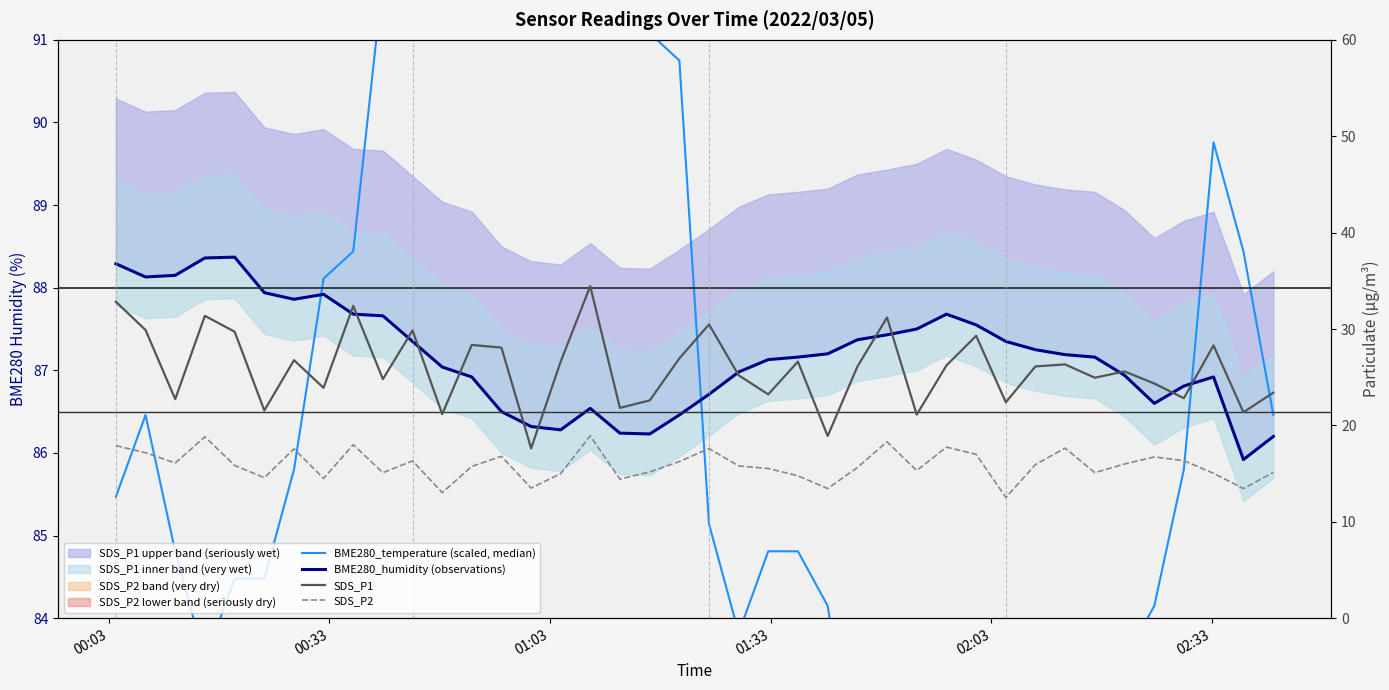

Reading left to right, list all the values displayed in this chart.

BME280_temperature (scaled, median): 85.5	86.5	84.8	83.5	84.5	84.5	85.8	88.1	88.4	91.7	93.1	93.4	97.4	97.7	95.7	93.4	93.1	93.7	91.1	90.8	85.1	83.8	84.8	84.8	84.1	81.8	80.9	79.2	78.5	79.2	80.9	83.2	82.2	82.8	83.5	84.1	85.8	89.8	88.4	86.5
BME280_humidity (observations): 88.3	88.1	88.2	88.4	88.4	87.9	87.9	87.9	87.7	87.7	87.3	87.0	86.9	86.5	86.3	86.3	86.5	86.2	86.2	86.5	86.7	87.0	87.1	87.2	87.2	87.4	87.4	87.5	87.7	87.5	87.3	87.2	87.2	87.2	86.9	86.6	86.8	86.9	85.9	86.2
SDS_P1: 32.8	29.9	22.7	31.4	29.7	21.6	26.8	23.9	32.4	24.8	29.9	21.2	28.4	28.1	17.6	26.6	34.5	21.8	22.6	26.9	30.5	25.2	23.2	26.6	18.9	26.1	31.2	21.1	26.2	29.3	22.4	26.1	26.3	24.9	25.6	24.4	22.8	28.3	21.4	23.4
SDS_P2: 17.9	17.2	16.1	18.8	15.8	14.6	17.6	14.5	18.0	15.1	16.3	13.0	15.8	16.8	13.5	15.0	18.9	14.4	15.2	16.2	17.6	15.8	15.5	14.8	13.4	15.6	18.3	15.3	17.8	17.0	12.5	15.9	17.6	15.1	16.0	16.7	16.4	15.0	13.4	15.1